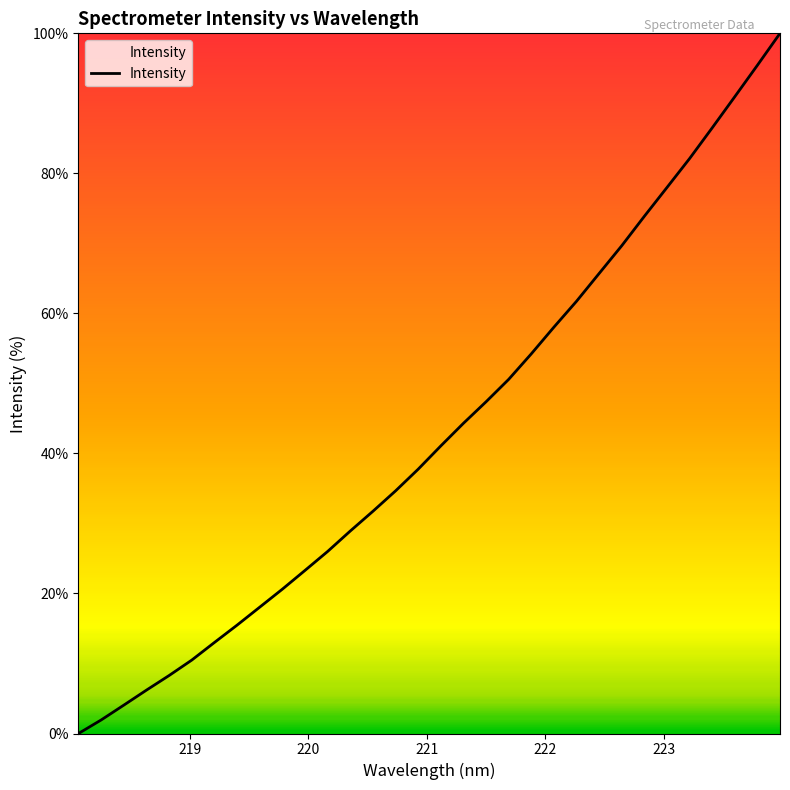

True or false: there are more than 1 points higher than both neighbors.

False